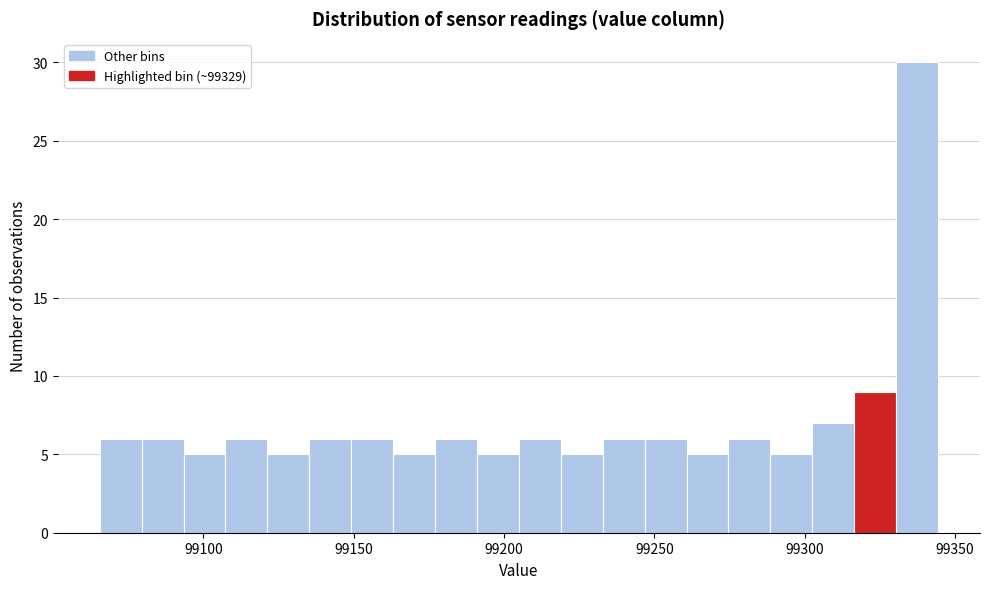

Read against the x-axis, roughly where is the centre of the tallest bar?

99335